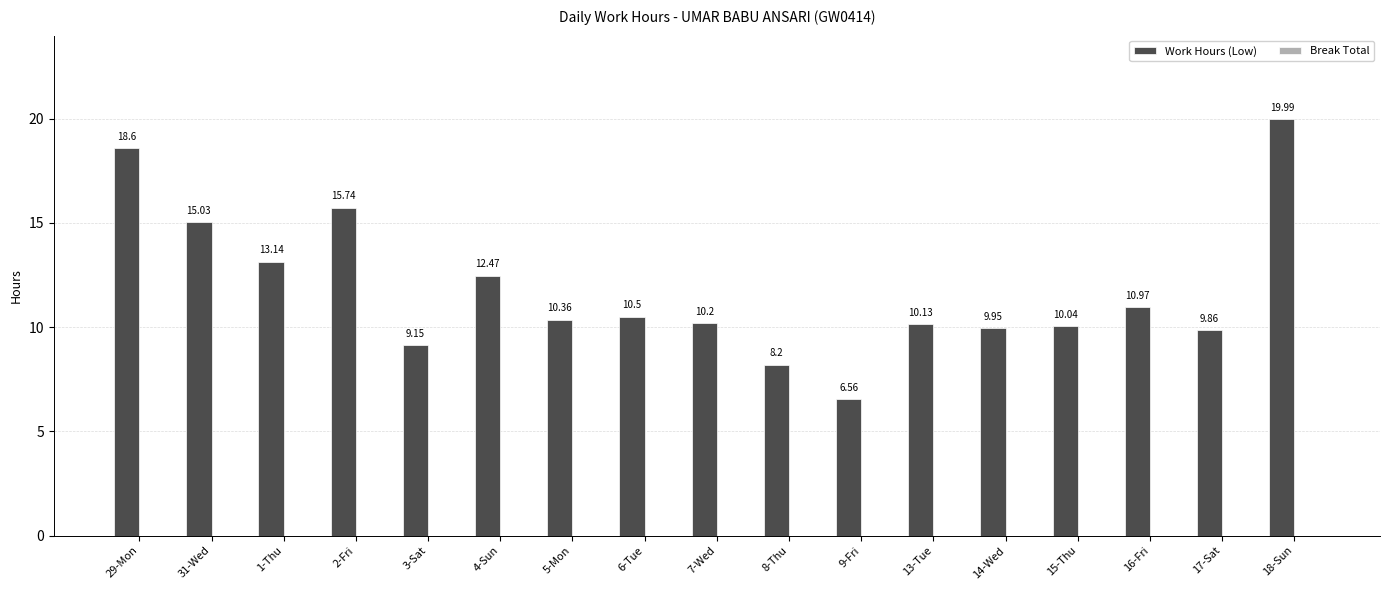

What is the label of the 14th bar from the right?

2-Fri